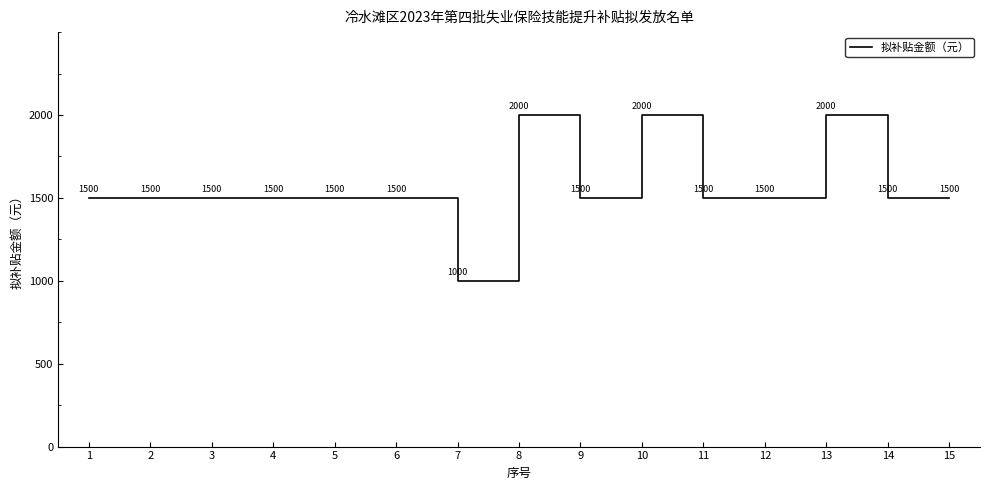

The chart shows a value of 1000 at 7. True or false?

True